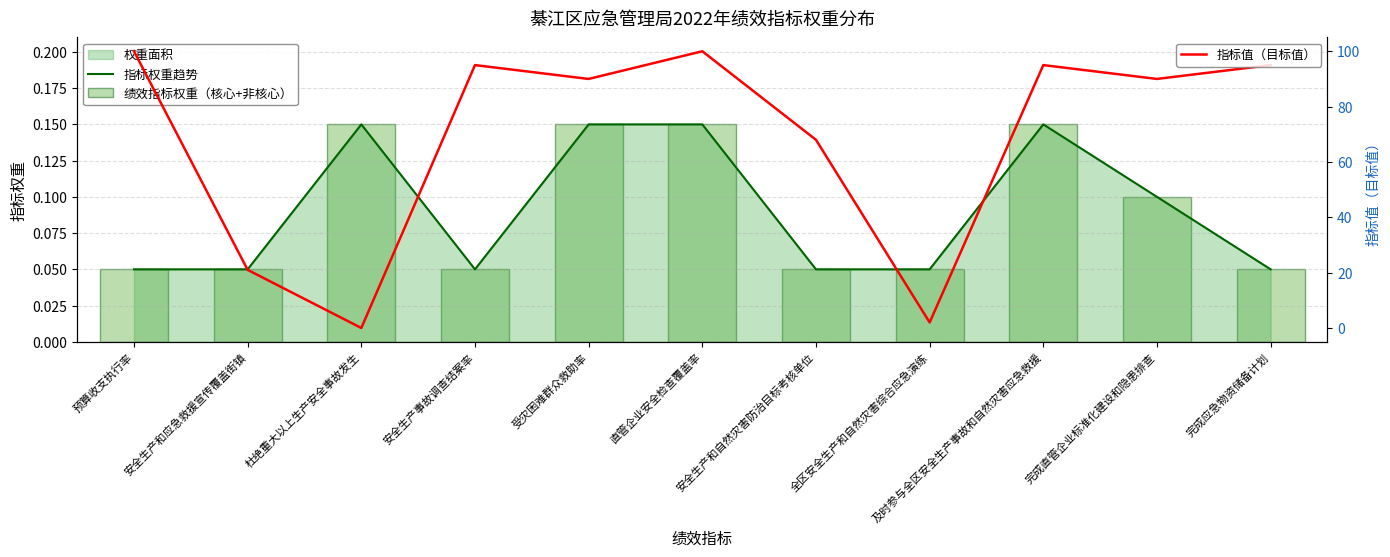

What is the maximum value for 指标值（目标值）?

100